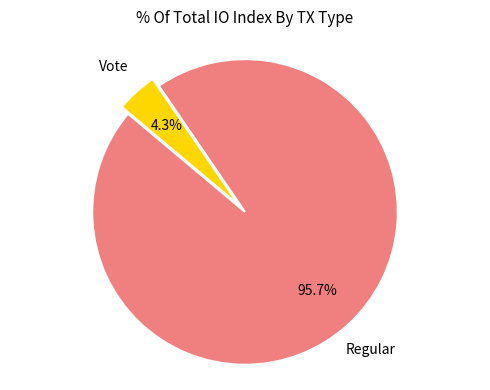

True or false: Regular accounts for 96% of the total.

True